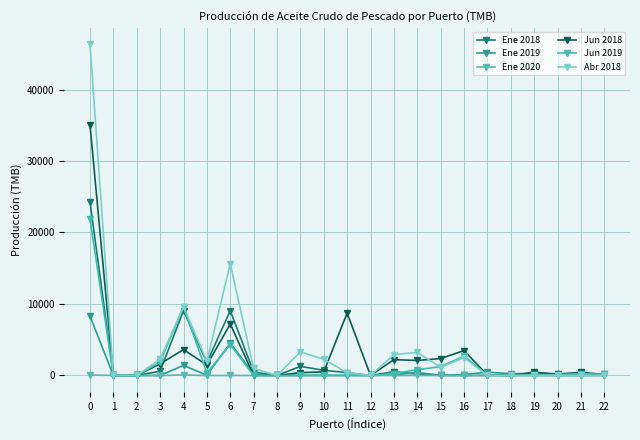

Reading left to right, transcribe all the data shown in this chart.

Ene 2018: 24274.0	0.0	0.0	601.5	9089.3	1813.8	9071.0	488.1	0.0	1272.1	724.0	399.0	0.0	531.2	198.9	0.0	0.0	11.9	12.0	26.6	0.0	10.2	24.2
Ene 2019: 8308.0	0.0	0.0	0.0	1414.2	36.4	4533.1	235.8	0.0	16.0	21.8	18.6	0.0	93.3	413.1	31.2	134.1	458.9	255.4	263.4	209.3	173.3	0.0
Ene 2020: 68.3	0.0	0.0	3.0	65.3	0.0	0.0	0.0	0.0	0.0	0.0	0.0	0.0	0.0	0.0	0.0	0.0	0.0	0.0	0.0	0.0	0.0	0.0
Jun 2018: 35050.4	0.0	0.0	1626.5	3628.0	1461.6	7201.2	20.8	0.0	403.3	500.0	8731.2	0.0	2212.9	2104.9	2368.1	3485.7	61.6	0.0	465.0	194.2	447.0	138.5
Jun 2019: 21928.3	0.0	0.0	1862.0	9584.3	370.0	4307.0	9.8	0.0	21.8	0.0	14.3	0.0	248.3	820.4	1233.6	2721.2	52.4	34.6	93.9	122.0	255.8	177.0
Abr 2018: 46324.7	0.0	0.0	2290.6	9647.9	1991.1	15607.1	985.9	0.0	3309.5	2257.2	393.2	0.0	2924.0	3234.9	1142.8	2499.3	0.0	0.0	0.0	0.0	25.1	16.0